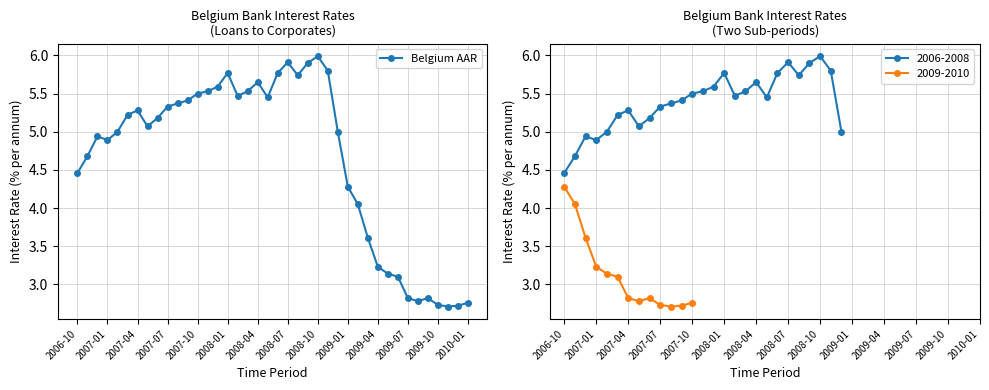

What is the lowest value of the Belgium AAR series?

2.7